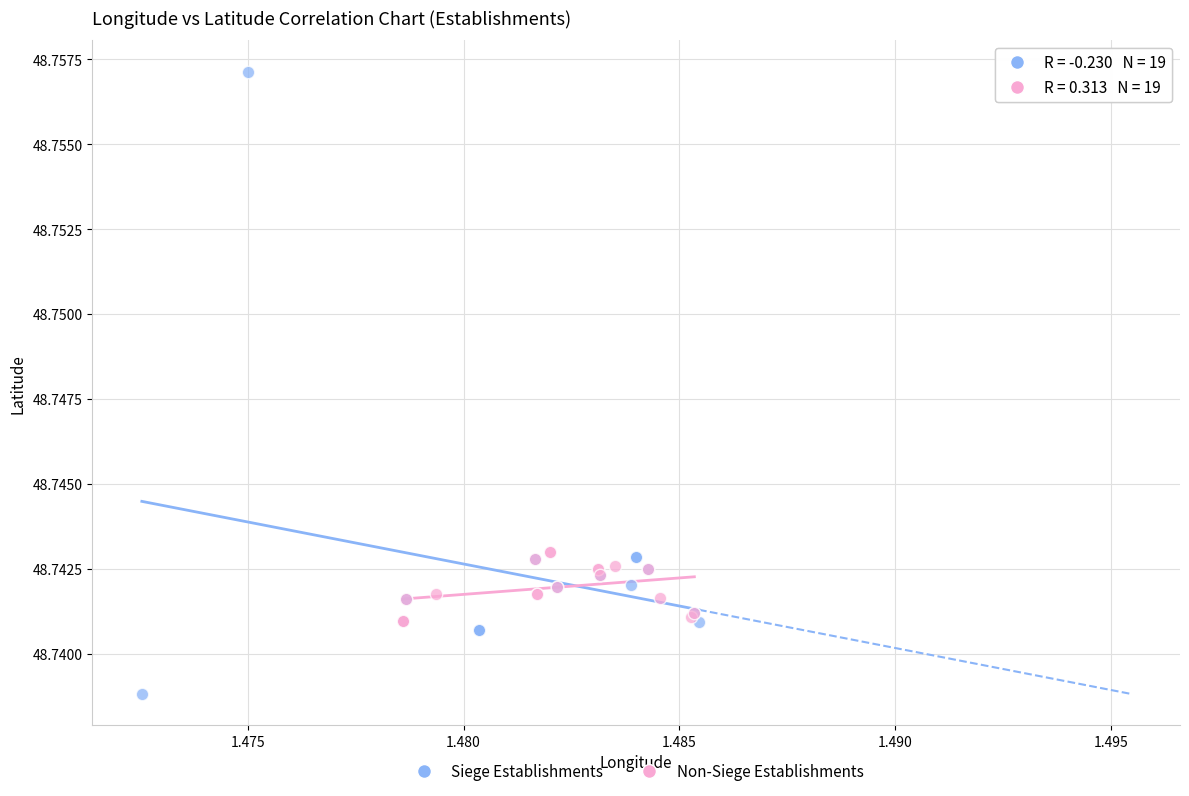

Which series has the largest Y range (max minus min)?

Siege Establishments